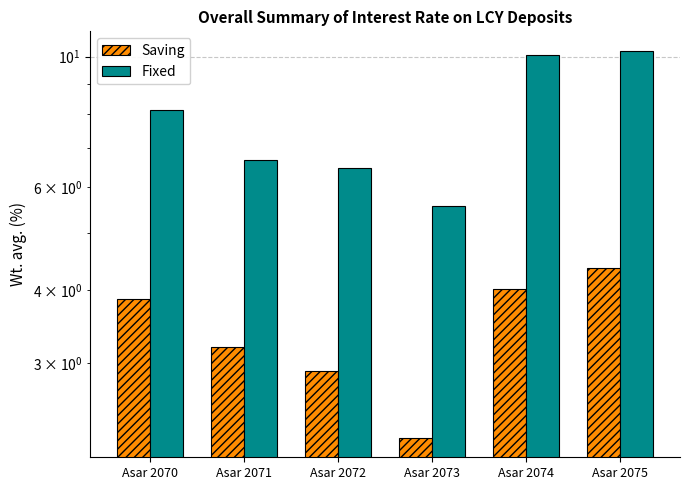

The Saving series shows 2.9 at Asar 2072. True or false?

True